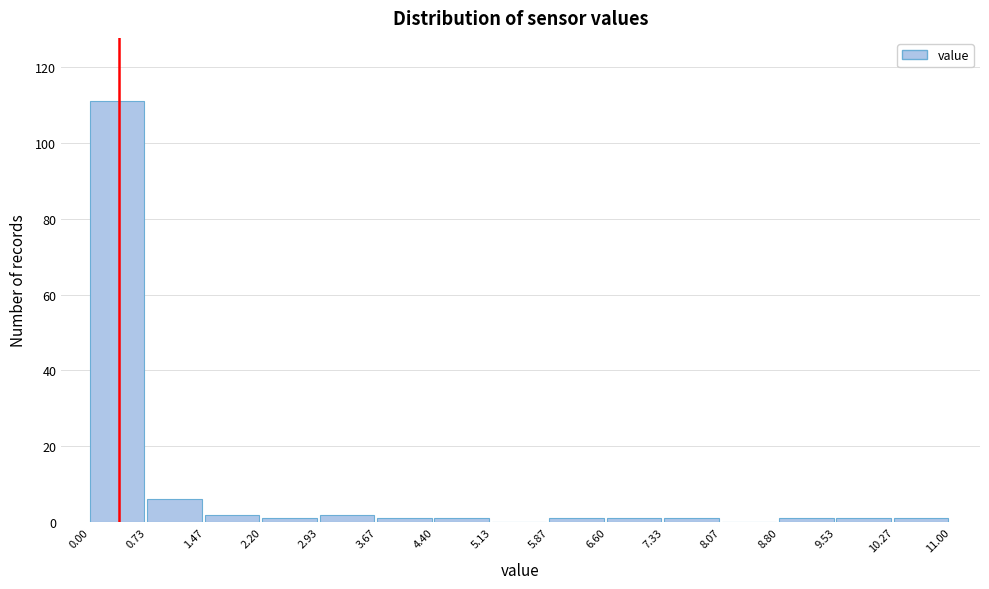

Reading left to right, transcribe this chart: for each bar, give the range it covers on the x-axis and its height. The values are not printed on the chart, so give them approximately, as read against the axis.

0.00 to 0.73: 112
0.73 to 1.47: 6
1.47 to 2.20: 2
2.20 to 2.93: under 2
2.93 to 3.67: 2
3.67 to 4.40: under 2
4.40 to 5.13: under 2
5.13 to 5.87: 0
5.87 to 6.60: under 2
6.60 to 7.33: under 2
7.33 to 8.07: under 2
8.07 to 8.80: 0
8.80 to 9.53: under 2
9.53 to 10.27: under 2
10.27 to 11.00: under 2